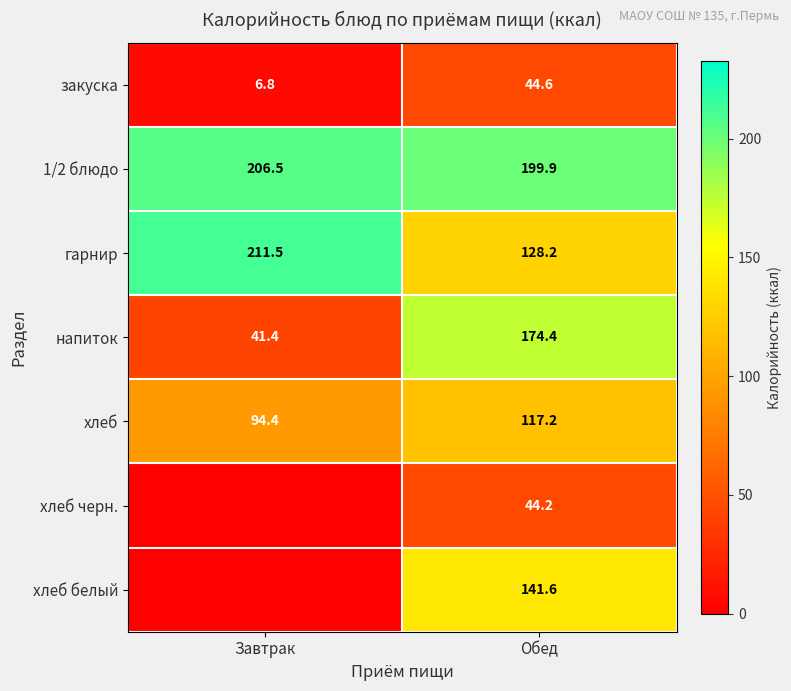

At which category is the sum across all series the highest?

Обед